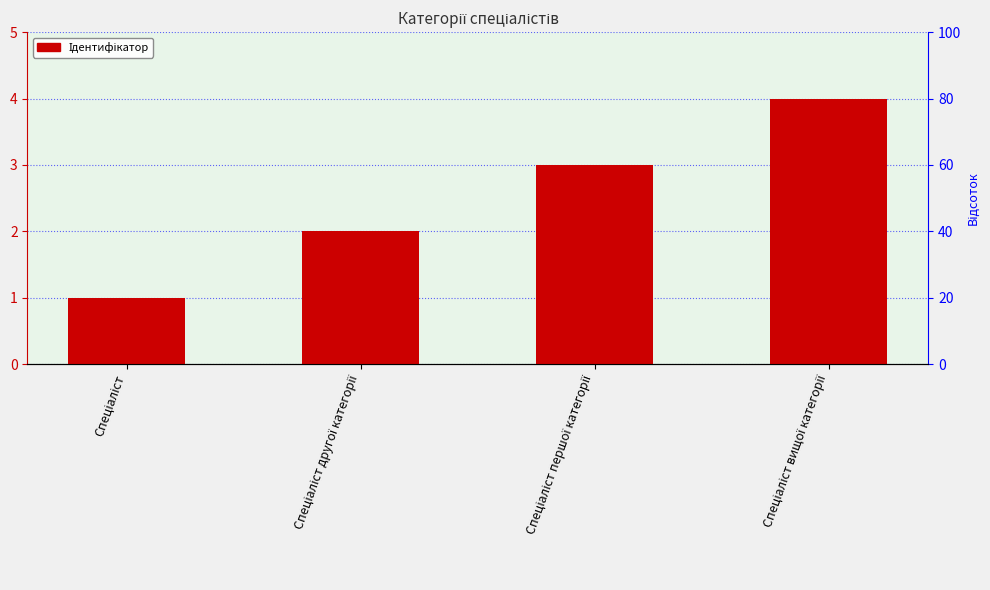

Reading left to right, list all the values displayed in this chart.

1	2	3	4